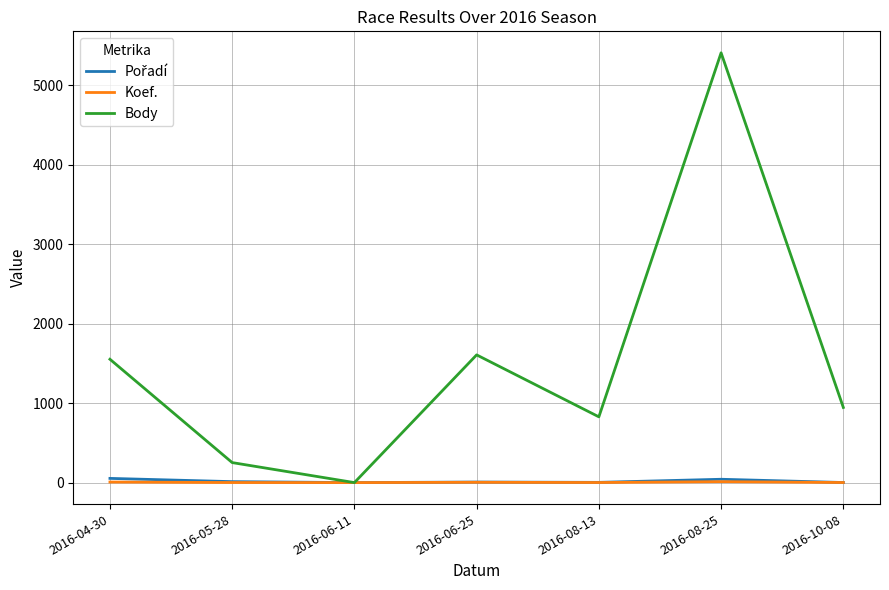

What is the difference between the highest and lowest values at 2016-10-08?

945